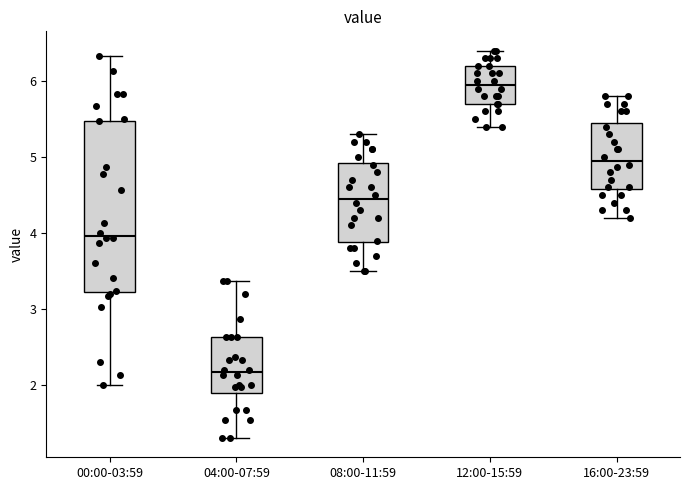

Which box has the lowest median line?

04:00-07:59